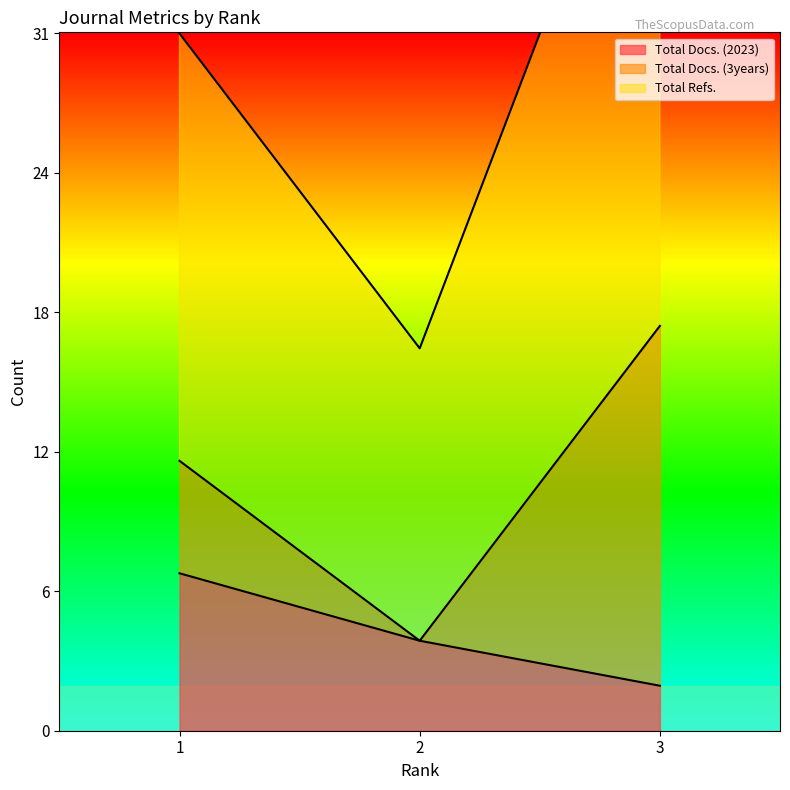

What is the smallest value displayed?

2